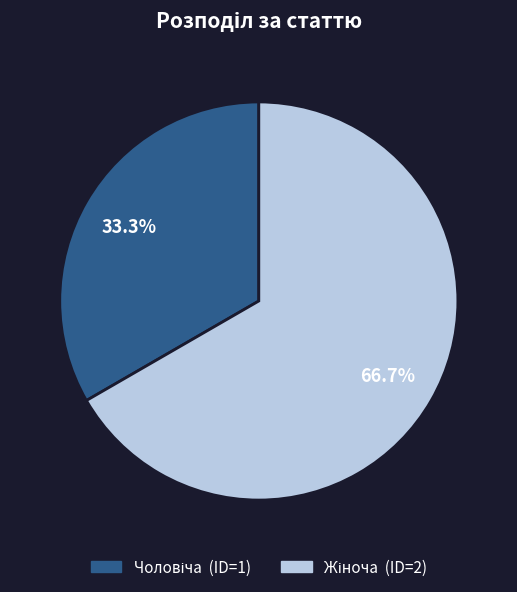

Is there any slice that represents more than half of the pie?

Yes